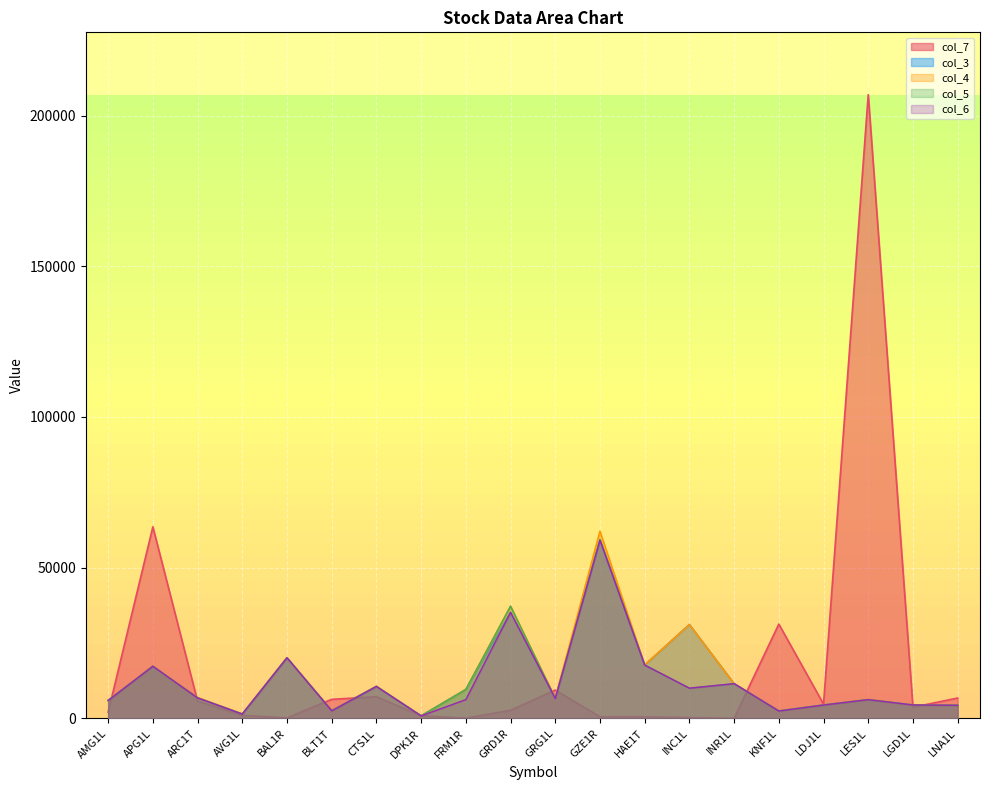

At which label does col_3 reach its minimum?

DPK1R